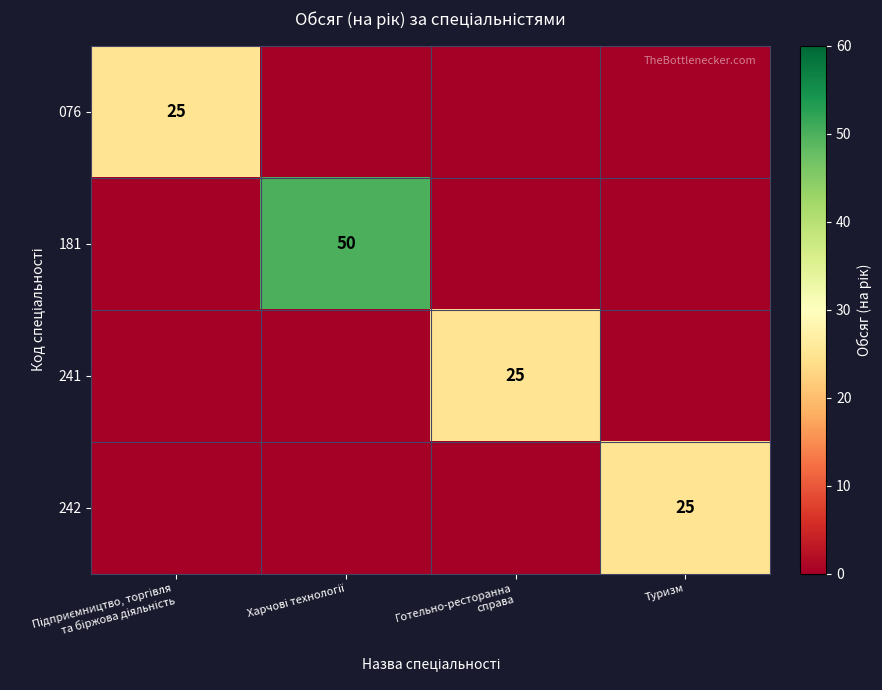

The 242 series shows 25 at Туризм. True or false?

True